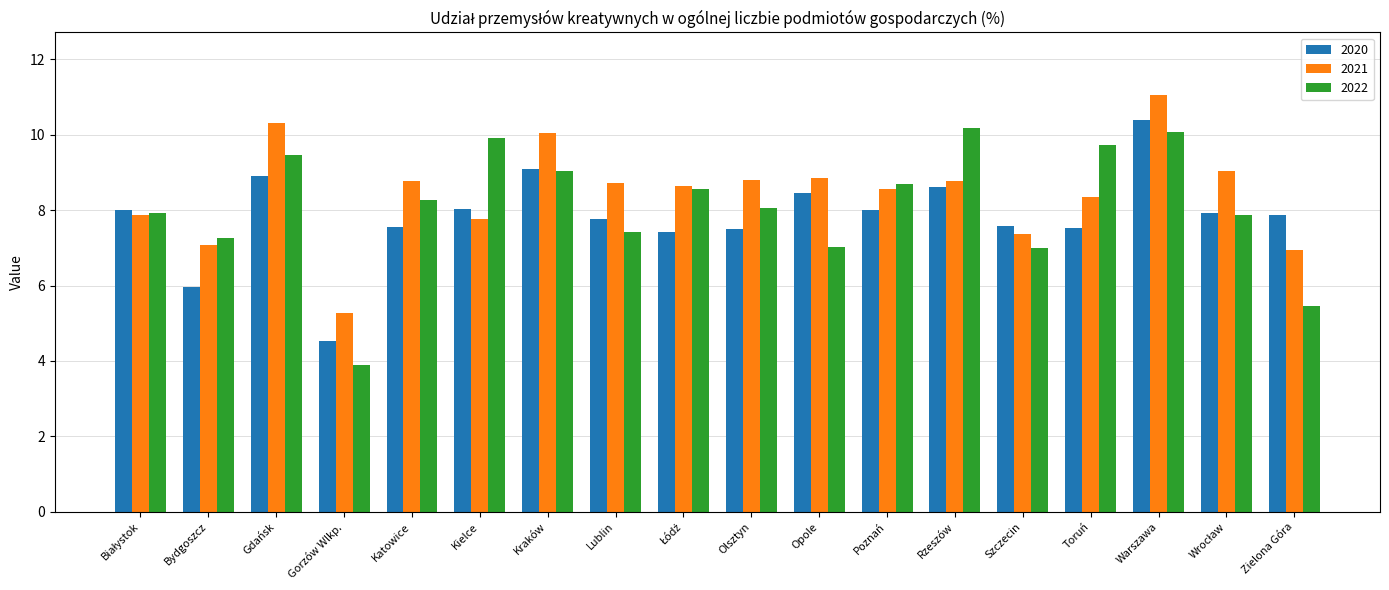

How many groups of bars are there?

18